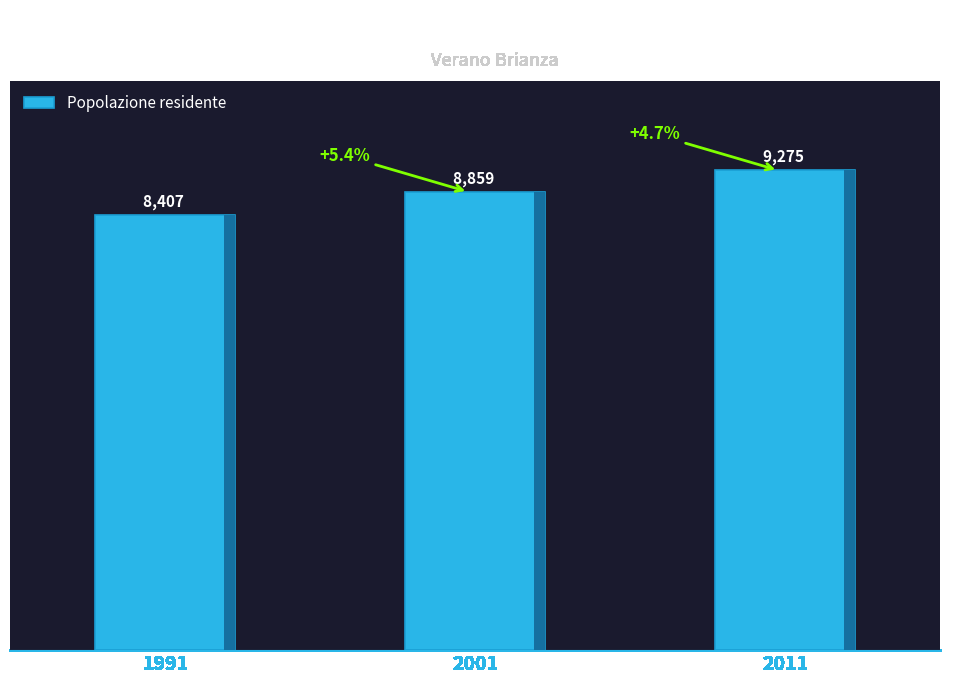

Does the chart contain any negative values?

No